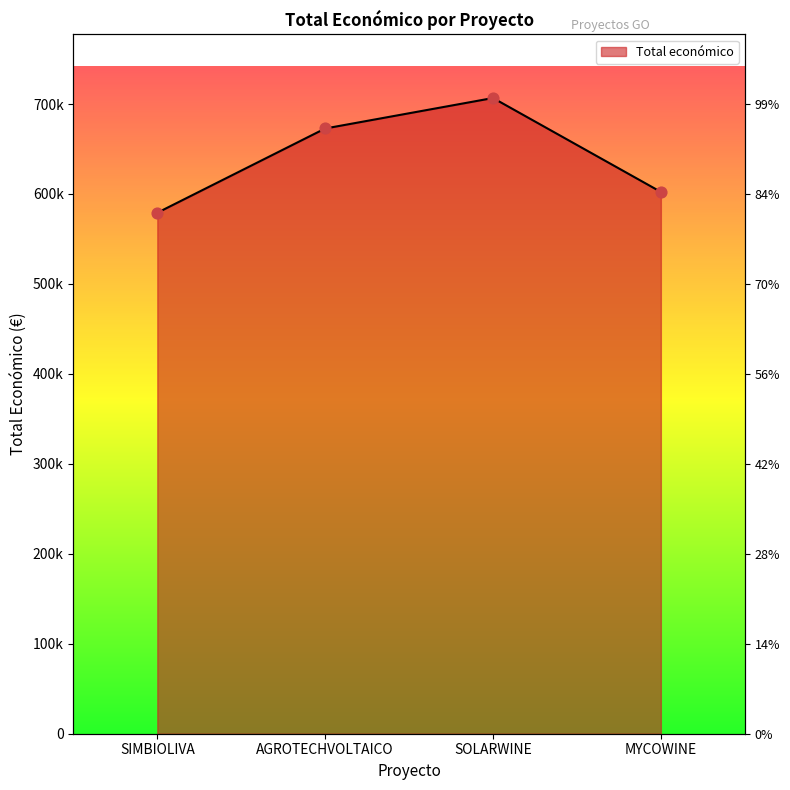

What is the ratio of the value at SIMBIOLIVA to the value at AGROTECHVOLTAICO?

0.9